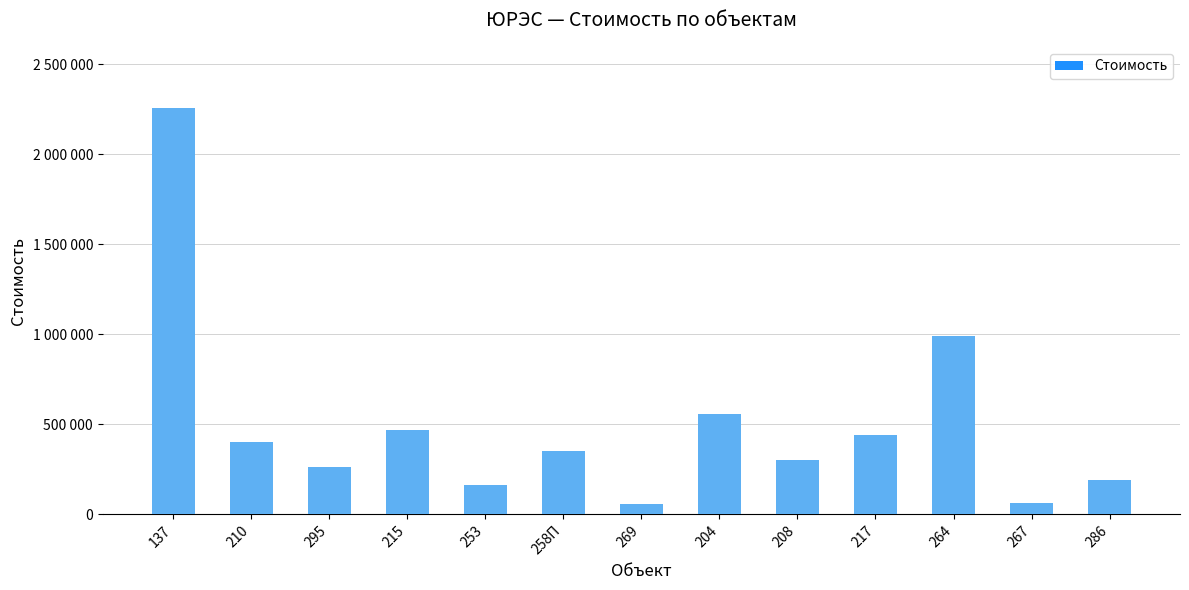

What position from the right is 204?

6